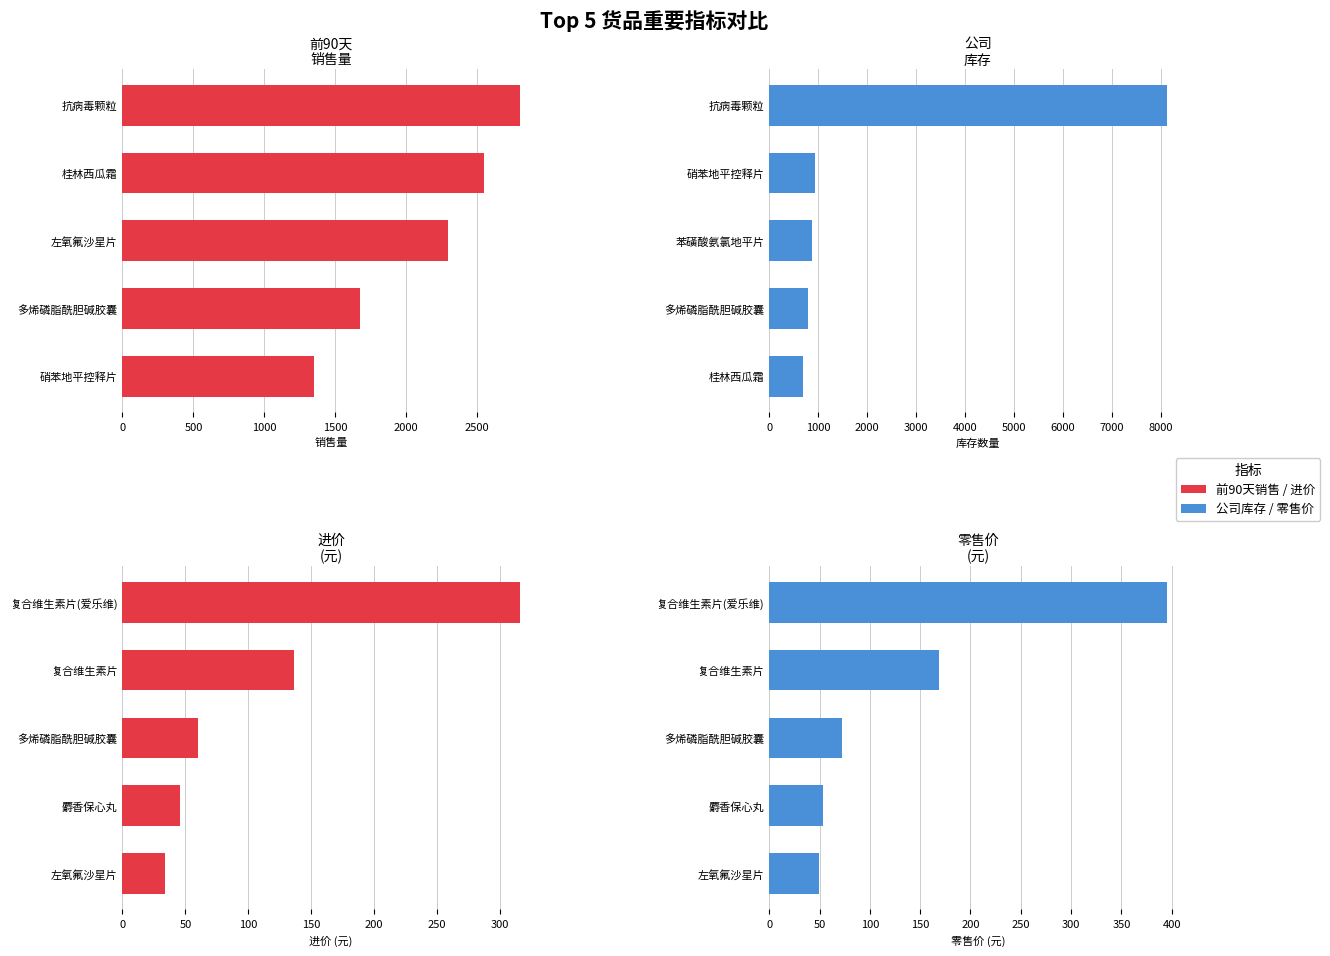

What is the minimum value shown in the chart?

33.5